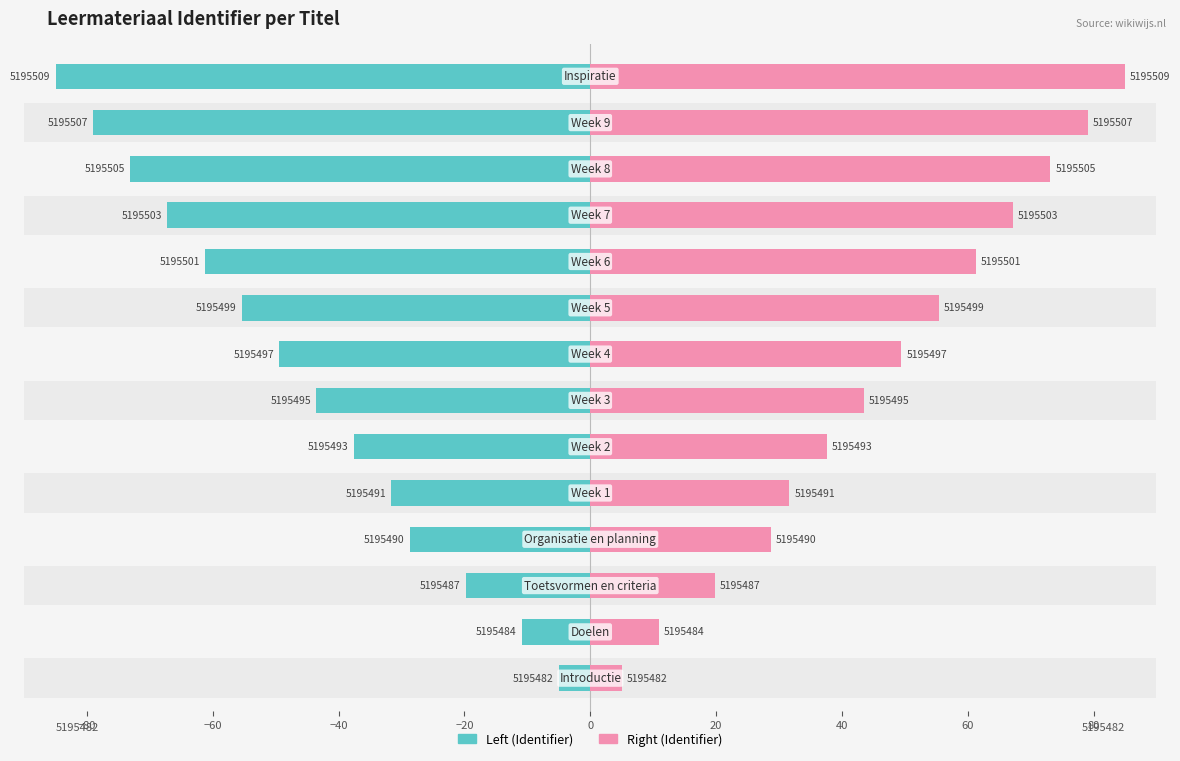

At how many categories does at least one series exceed 62?

4